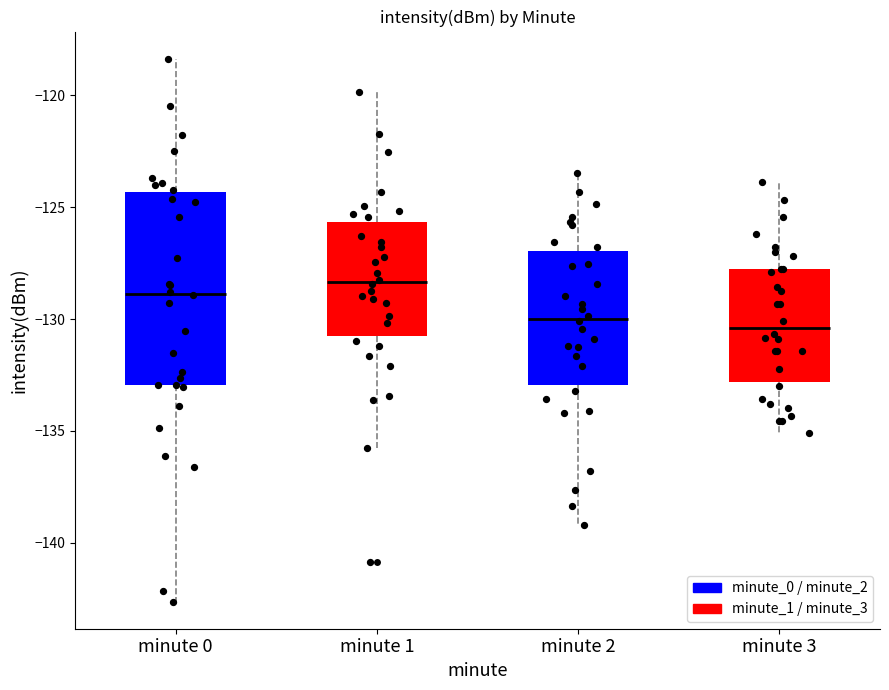

Reading left to right, transcribe this box plot: for each box, give where its median line is, the range the box spans, and where its two whiskers end, as read against the y-axis. The values are not printed on the chart, so give them approximately, as read against the axis.

minute 0: median -129.0, box -133.0 to -124.5, whiskers -142.5 to -118.5
minute 1: median -128.5, box -131.0 to -125.5, whiskers -136.0 to -120.0
minute 2: median -130.0, box -133.0 to -127.0, whiskers -139.0 to -123.5
minute 3: median -130.5, box -133.0 to -128.0, whiskers -135.0 to -124.0